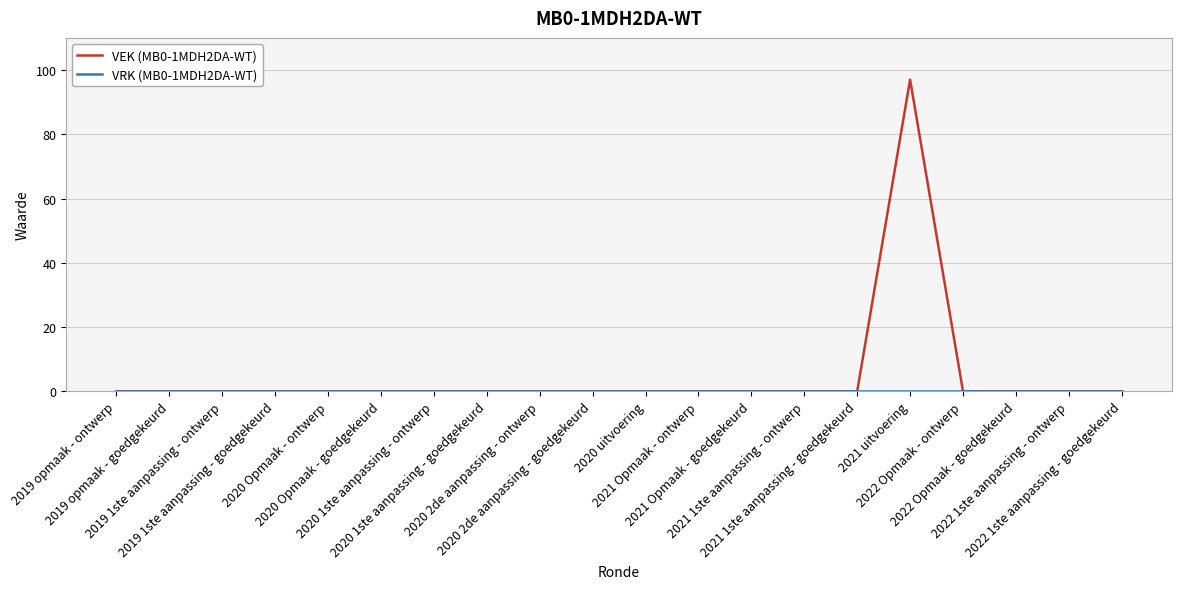

The VEK (MB0-1MDH2DA-WT) series shows 0 at 2020 Opmaak - goedgekeurd. True or false?

True